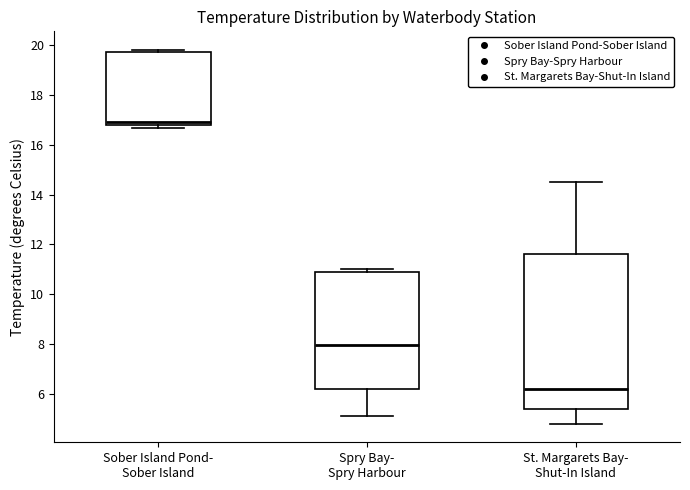

Which box's median line is the lowest?

St. Margarets Bay- Shut-In Island